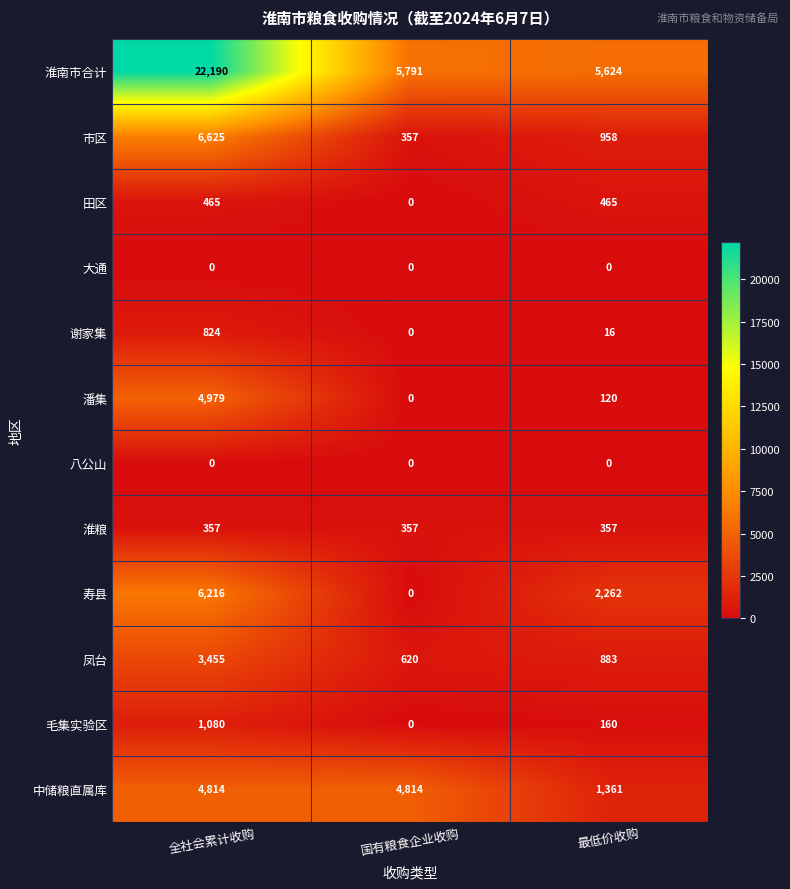

Count the number of data series in this chart.

12